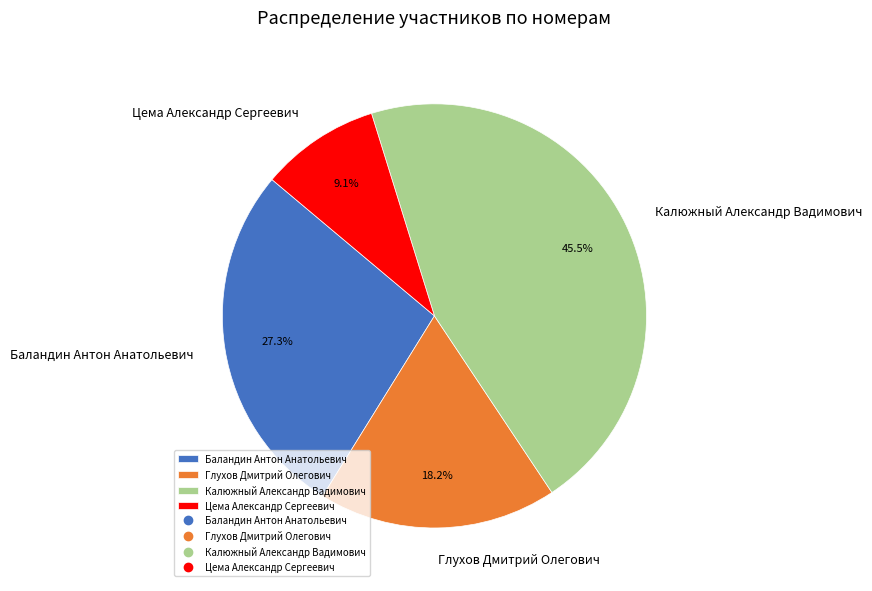

Is the sum of Калюжный Александр Вадимович and Цема Александр Сергеевич greater than half?

Yes